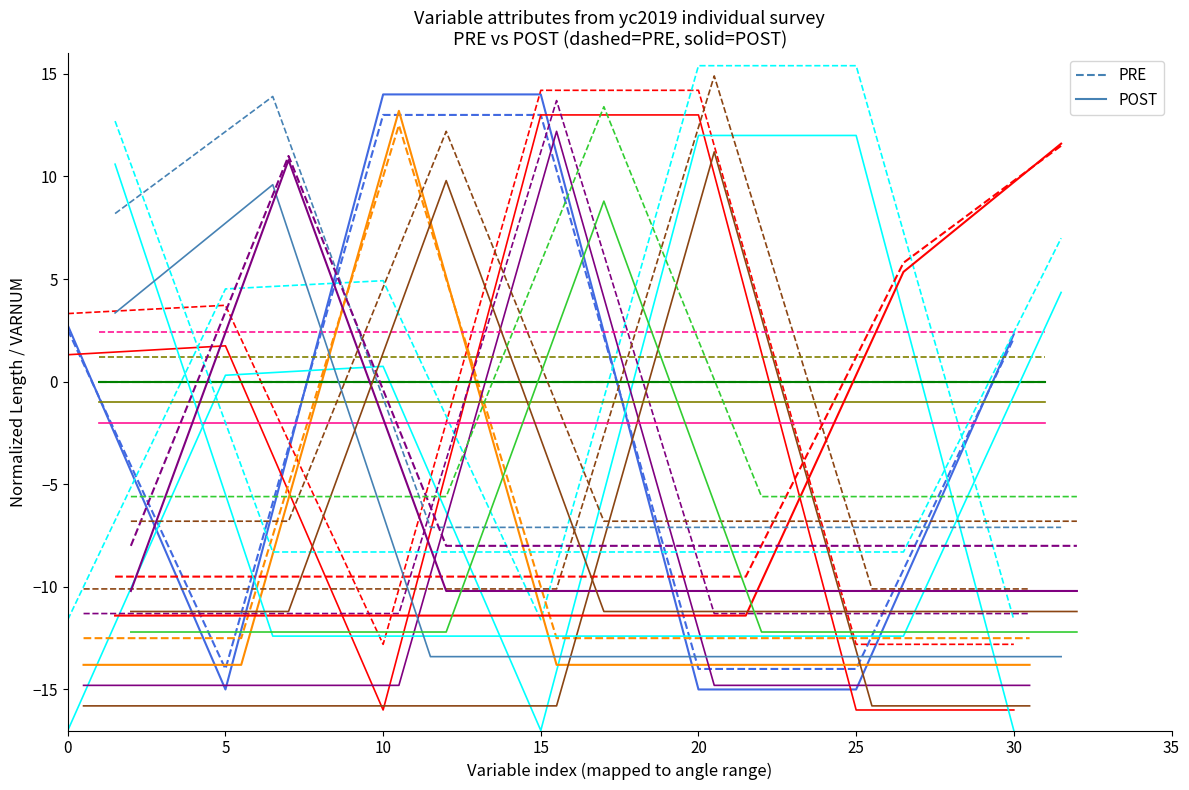

Does the chart have visible grid lines?

No